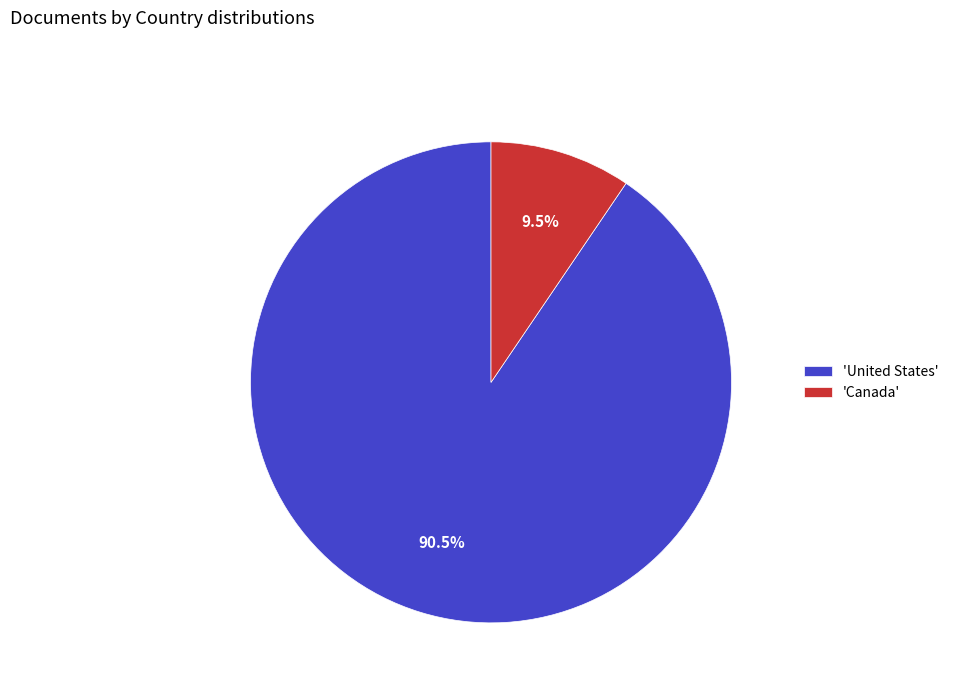

What percentage is NOT represented by 'Canada'?

90.5%